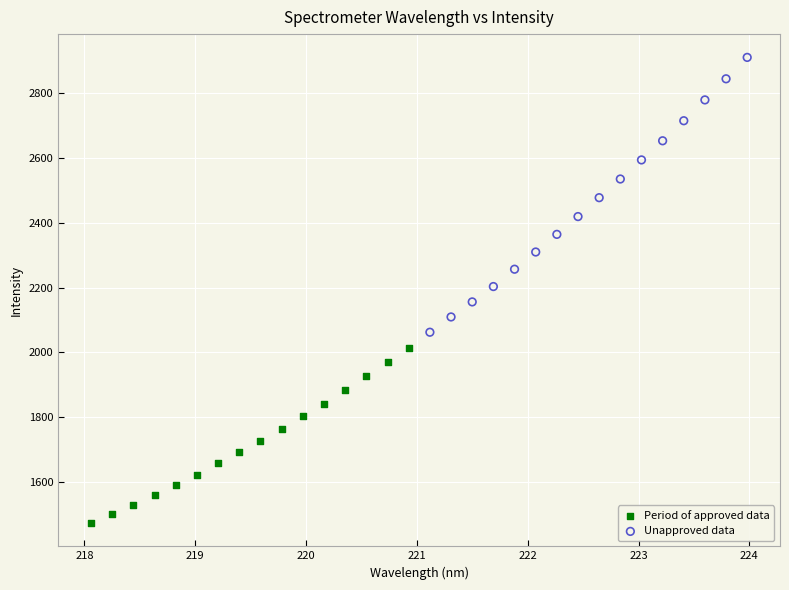

Which series reaches the maximum Y coordinate?

Unapproved data